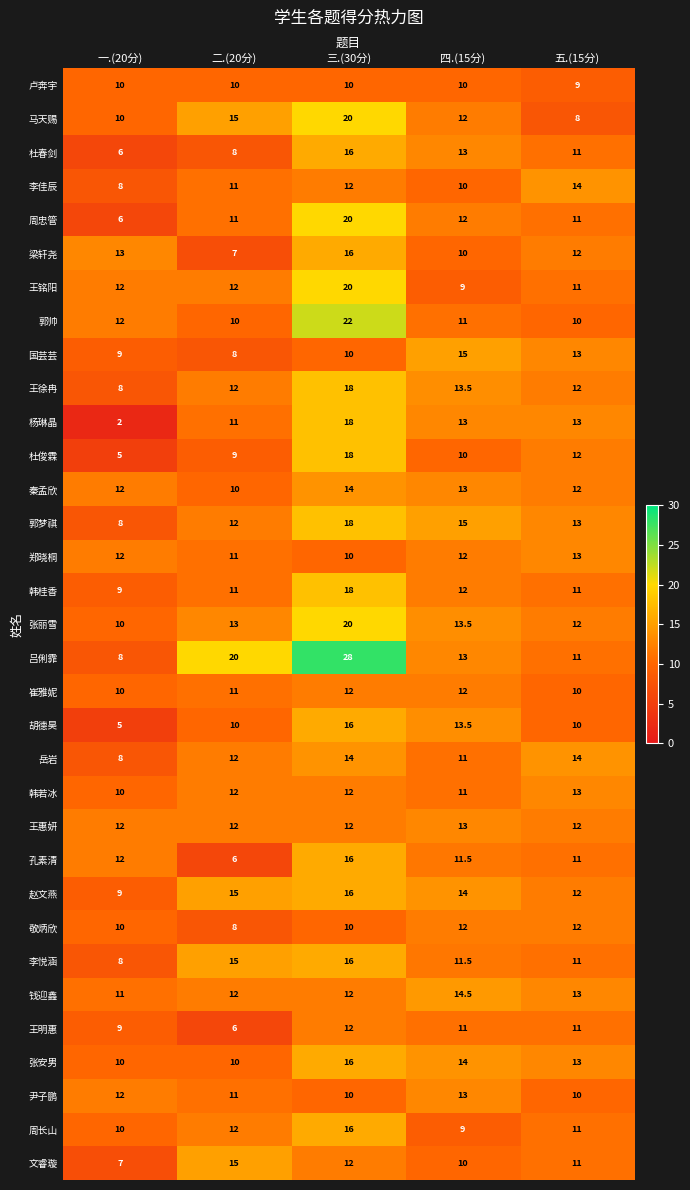

The value of 崔雅妮 at 五.(15分) is 5.6. True or false?

False